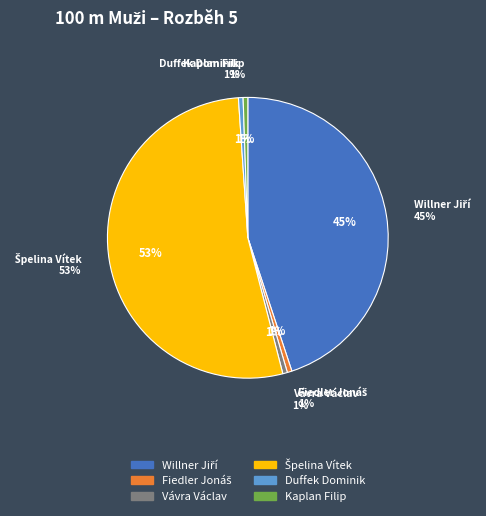

Which slice is the largest?

Špelina Vítek